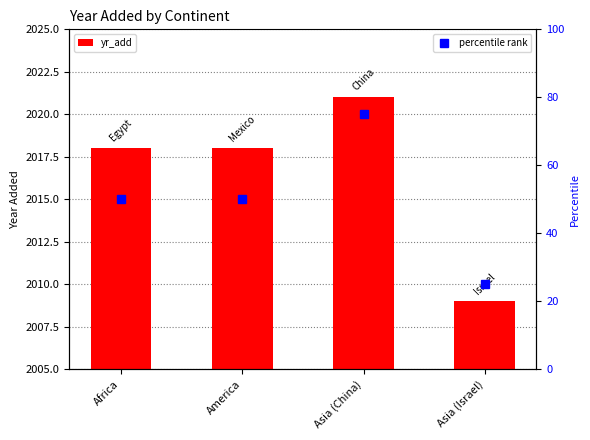

Is it true that percentile rank equals 107 at Asia (China)?

False